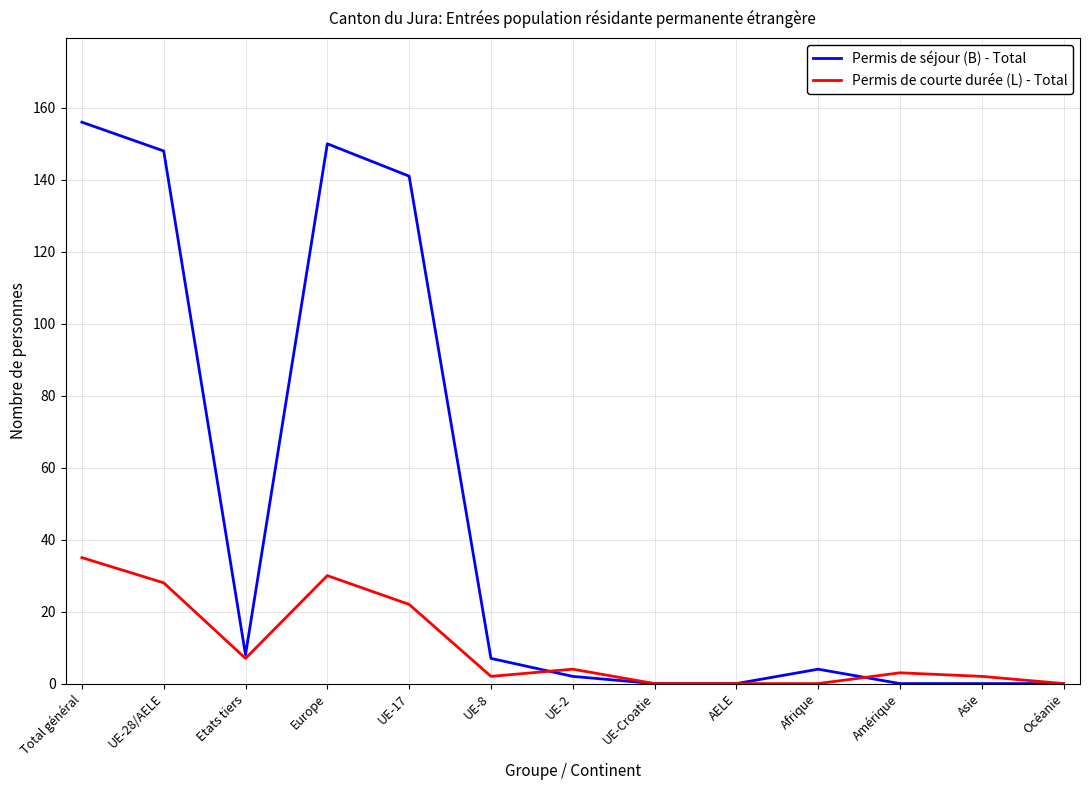

What is the sum of all Permis de séjour (B) - Total values?

616